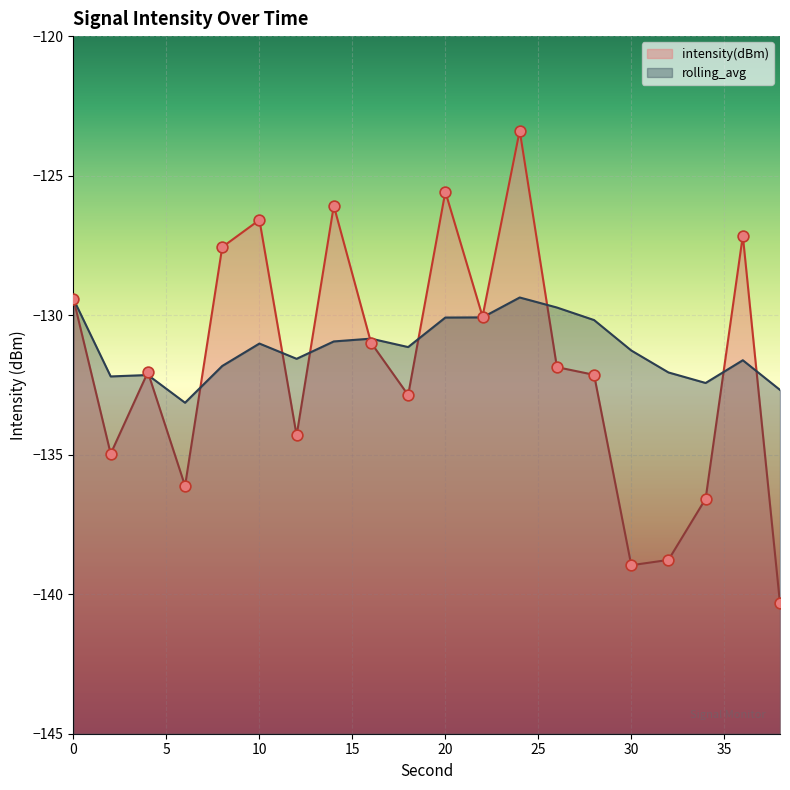

Which series has the widest spread of Y values?

intensity(dBm)